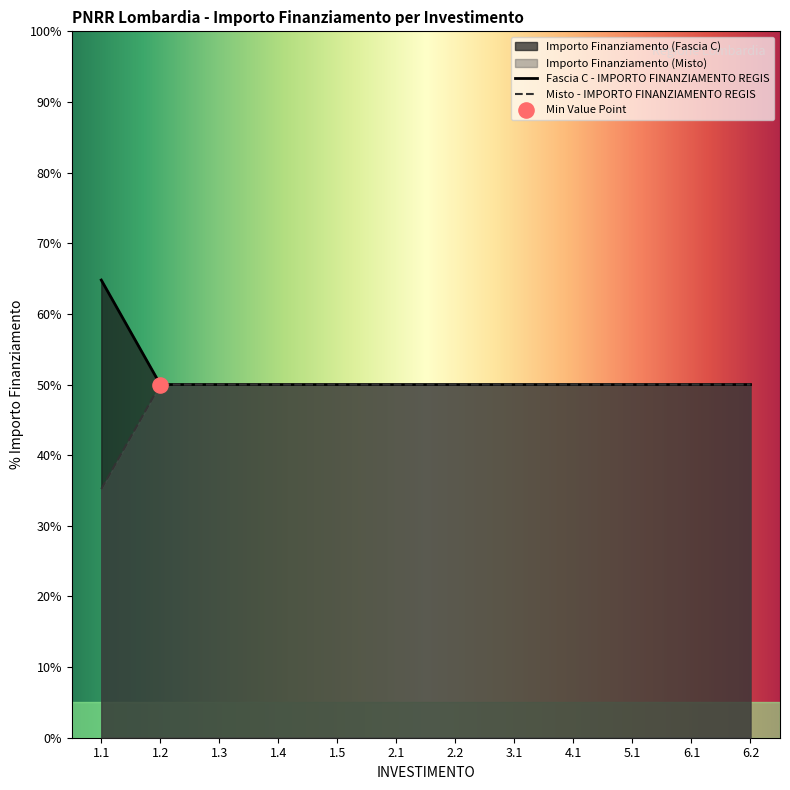

What is the minimum value shown in the chart?

35.2